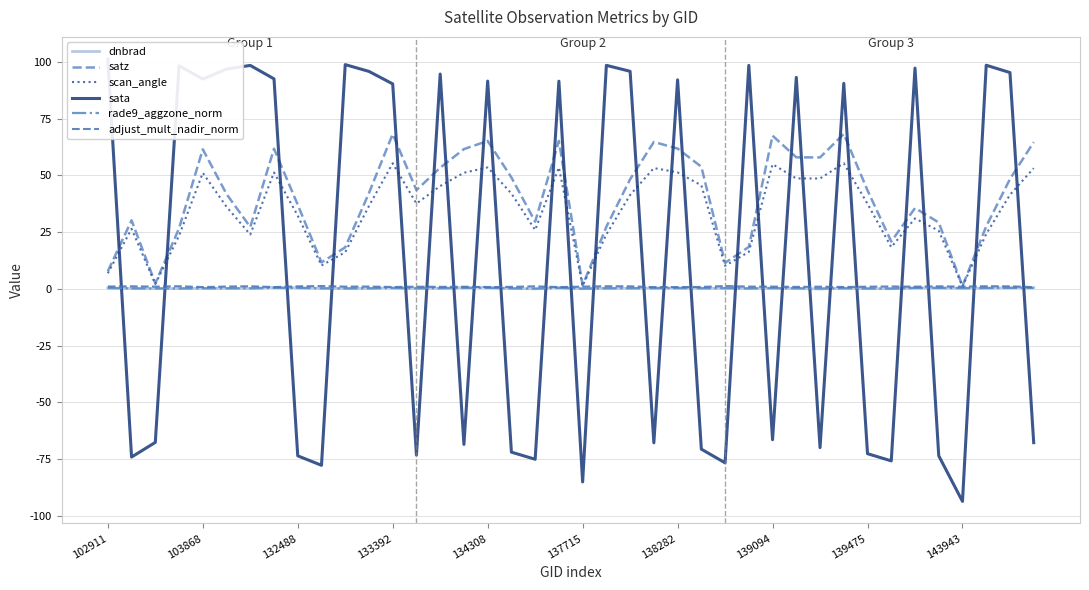

True or false: scan_angle has more than 0 interior local peaks.

True